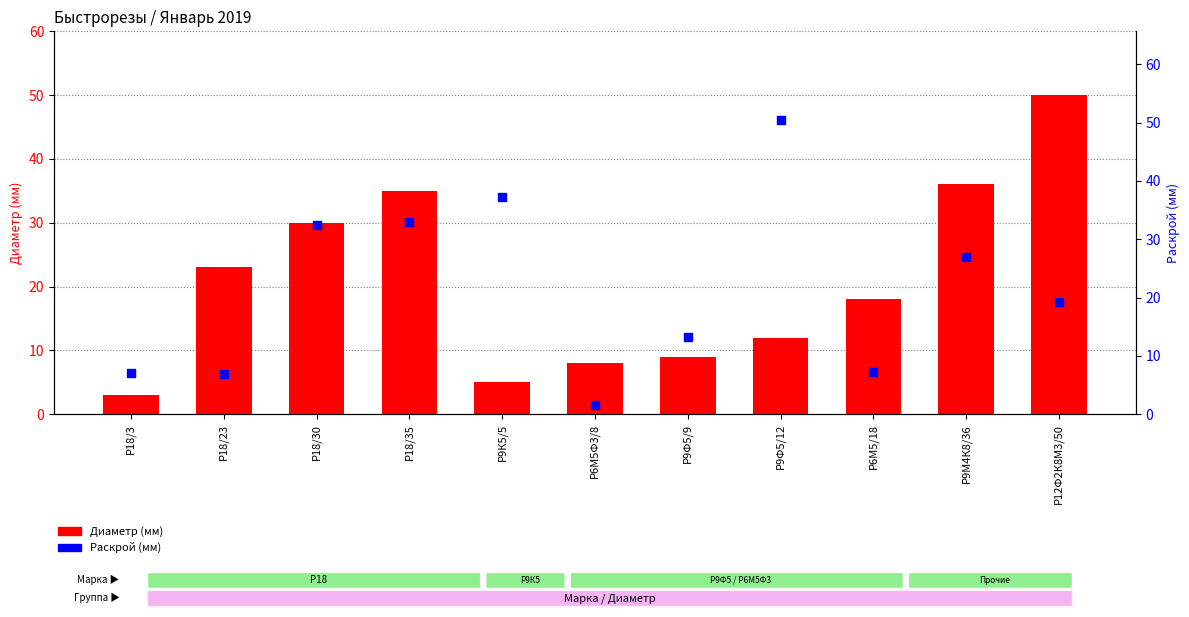

What is the total value across all series at Р9Ф5/12?

62.5